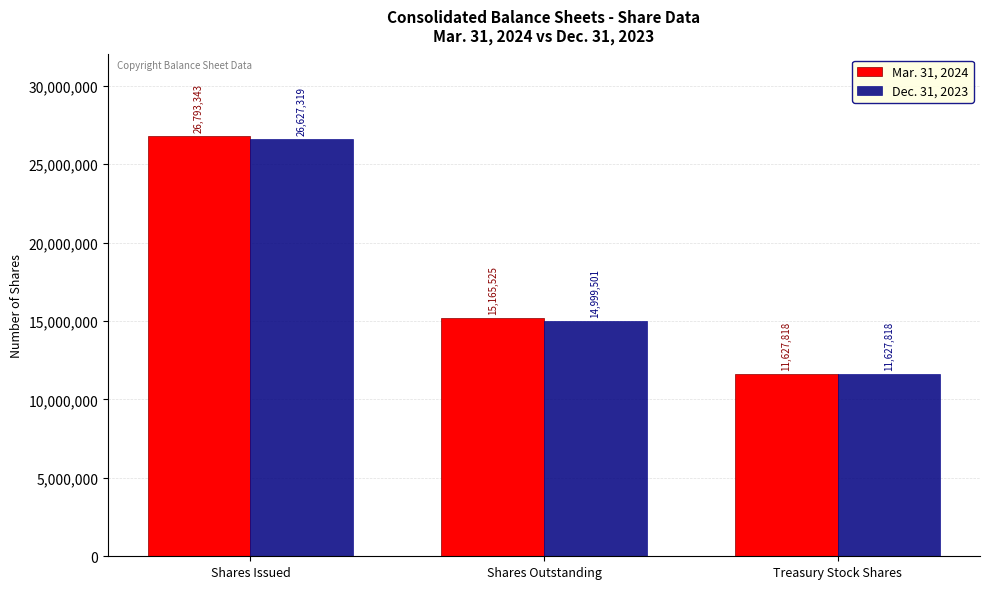

Reading left to right, what are all the values shown in this chart?

Mar. 31, 2024: Shares Issued=26793343	Shares Outstanding=15165525	Treasury Stock Shares=11627818
Dec. 31, 2023: Shares Issued=26627319	Shares Outstanding=14999501	Treasury Stock Shares=11627818